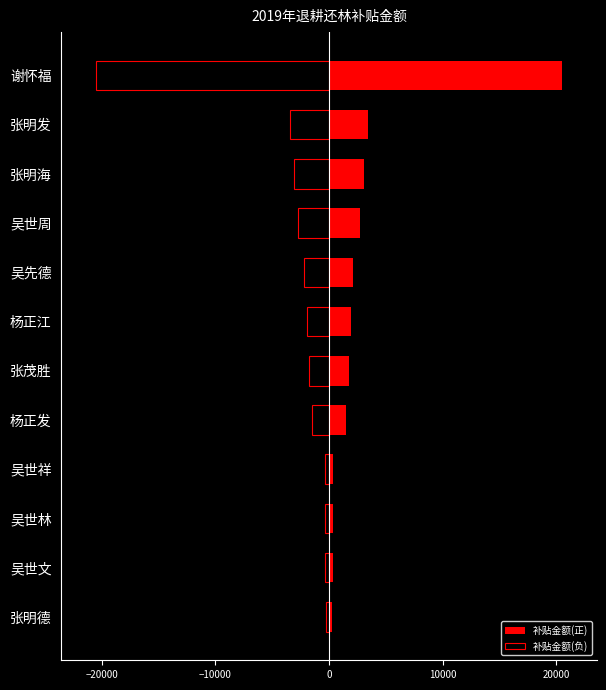

The 补贴金额(负) series shows -455 at 张明德. True or false?

False